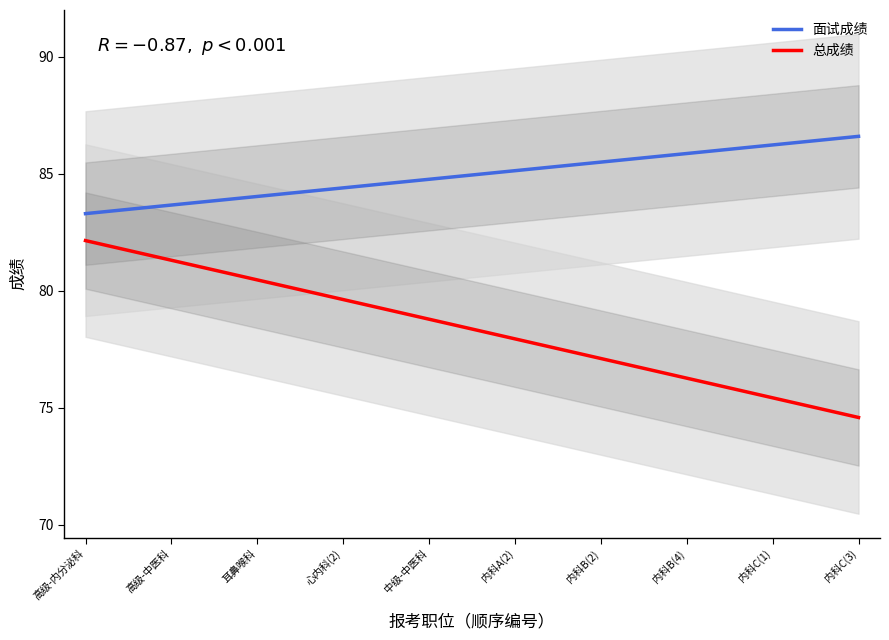

How many data points does each series have?

19